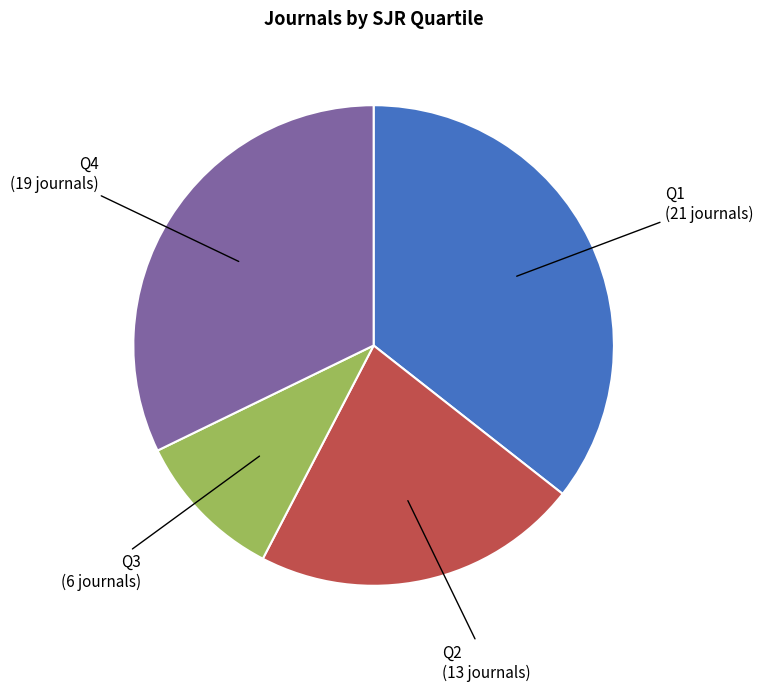

Is there a majority slice in this chart?

No